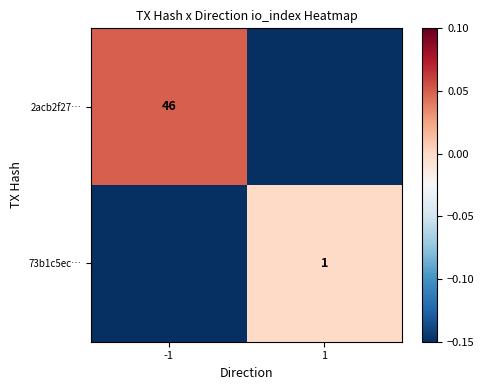

What is the minimum value shown in the chart?

-0.1